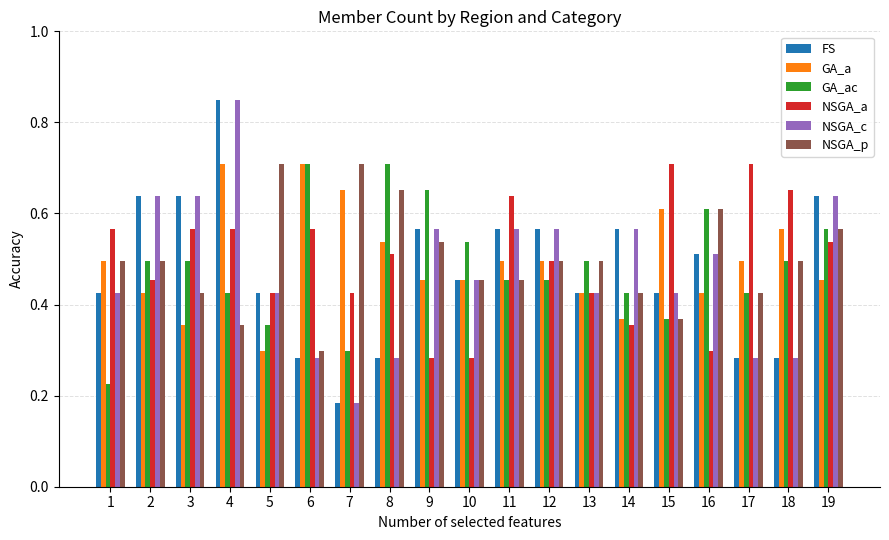

Does the chart contain any negative values?

No